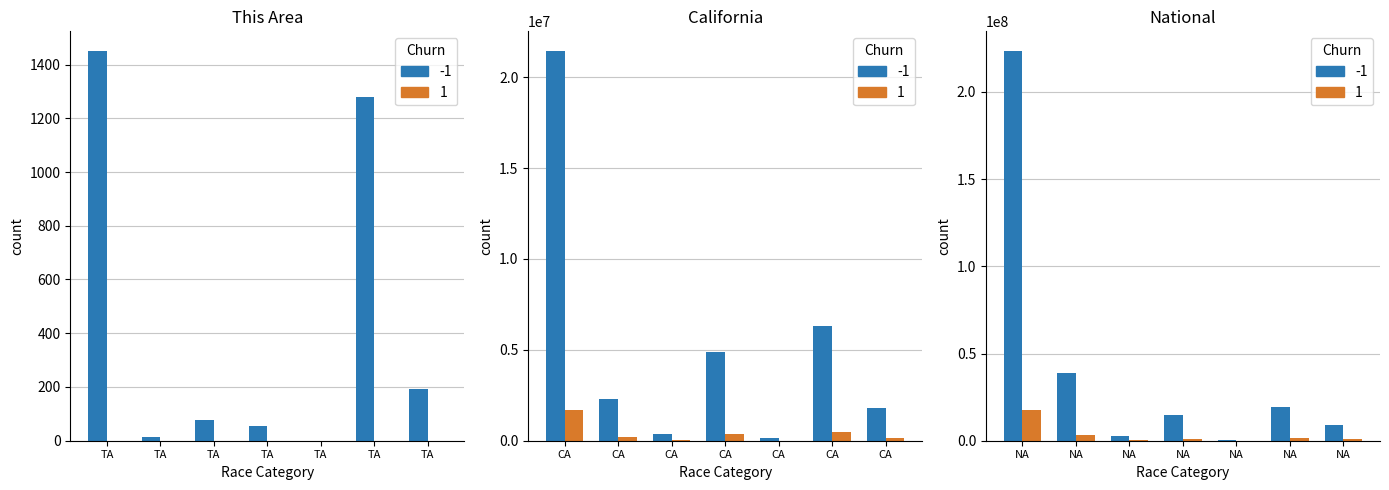

Rank the series by their maximum value, from highest to lowest.

National, California, This Area